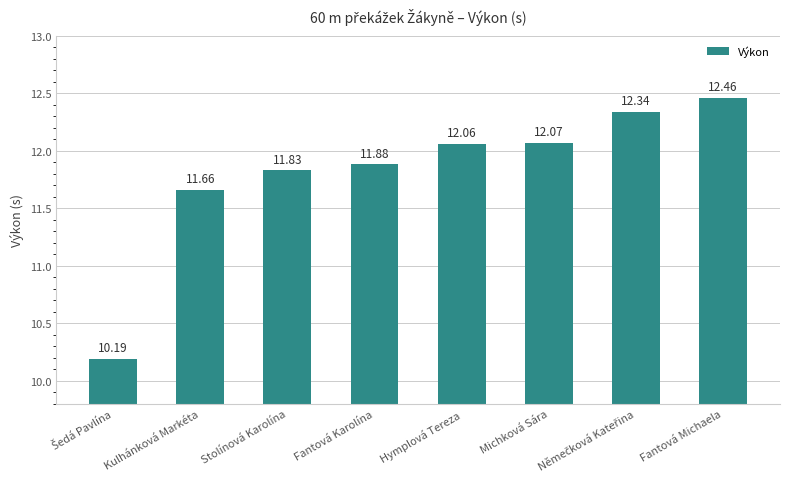

The chart shows a value of 12.1 at Michková Sára. True or false?

True